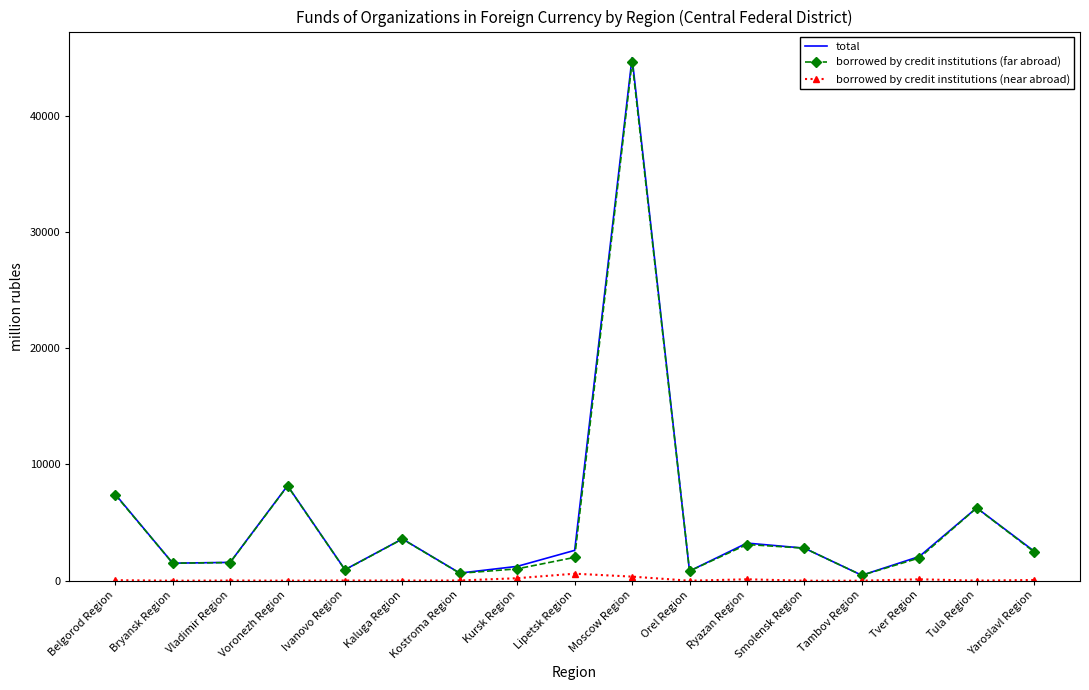

What is the difference between the maximum and second lowest values in the borrowed by credit institutions (far abroad) series?

43984